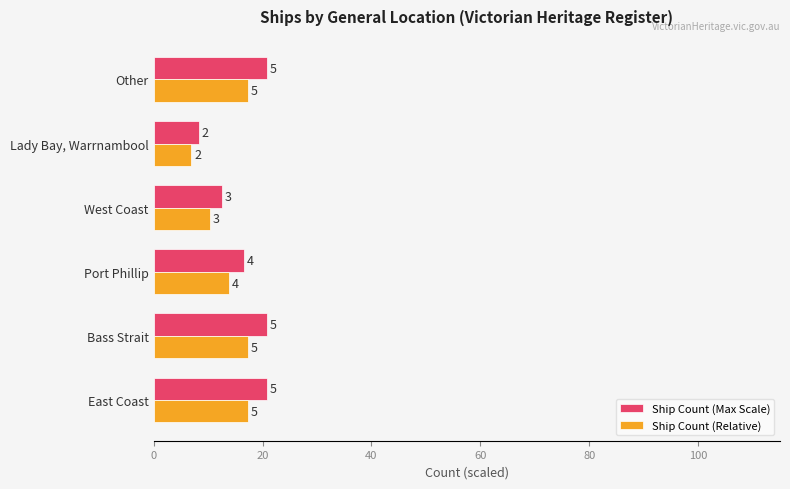

What are all the series names shown in the legend?

Ship Count (Max Scale), Ship Count (Relative)